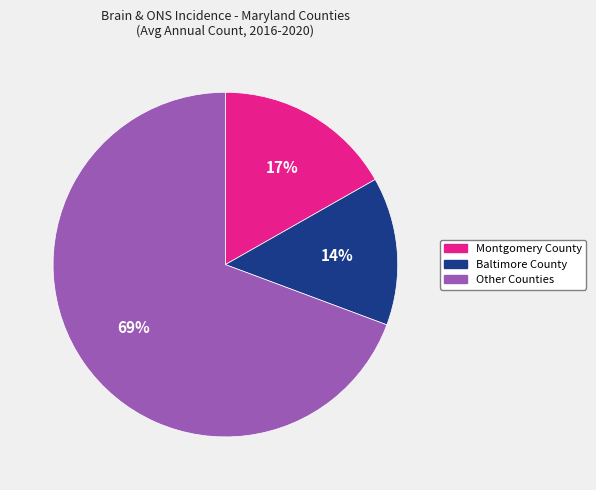

Does any single category account for the majority?

Yes